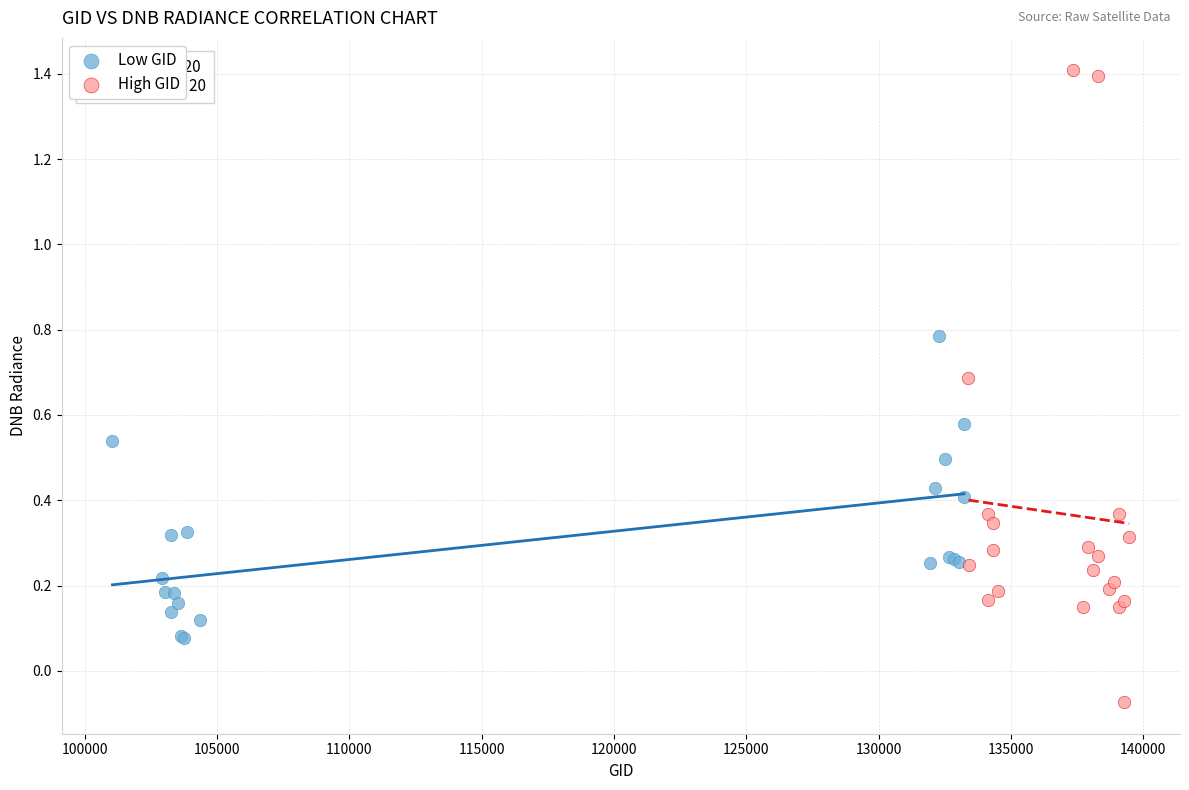

Which series reaches the minimum Y coordinate?

High GID